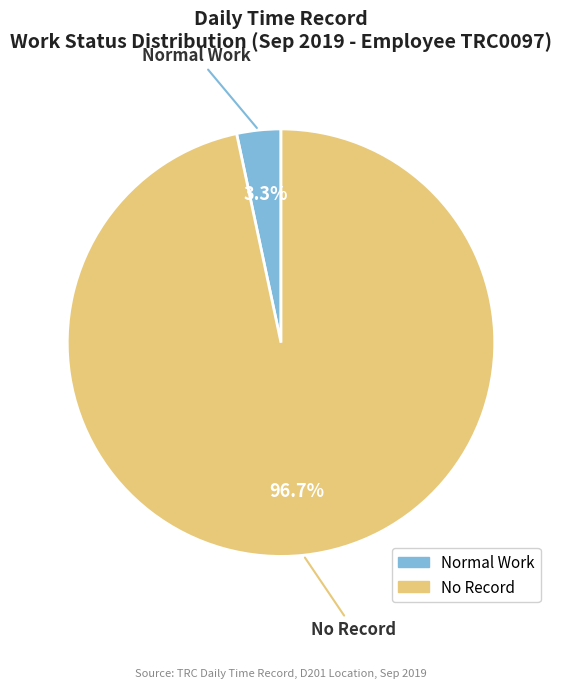

Is there a majority slice in this chart?

Yes